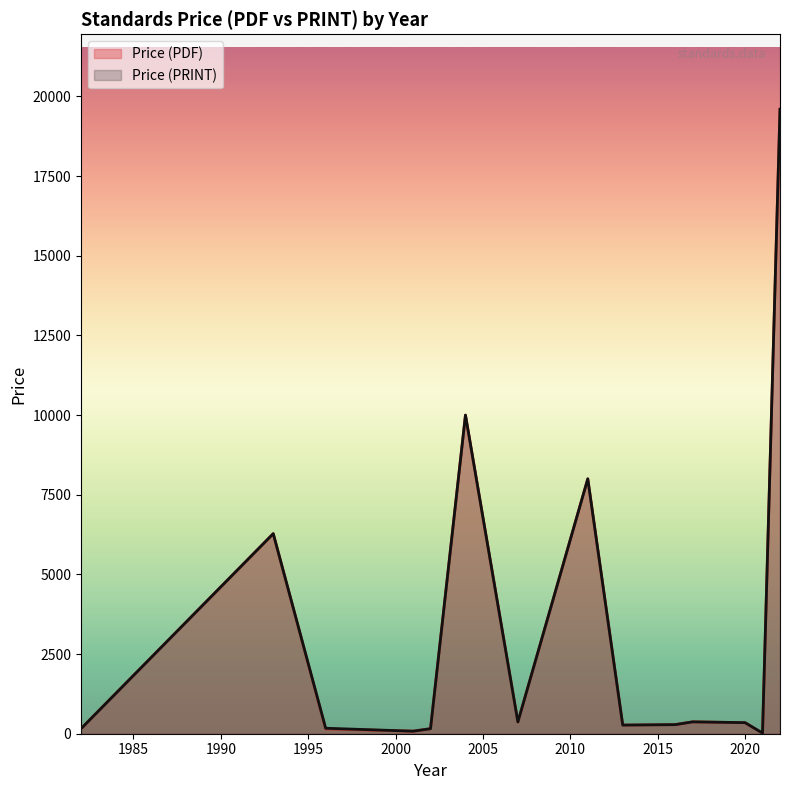

What is the minimum value shown in the chart?

20.0